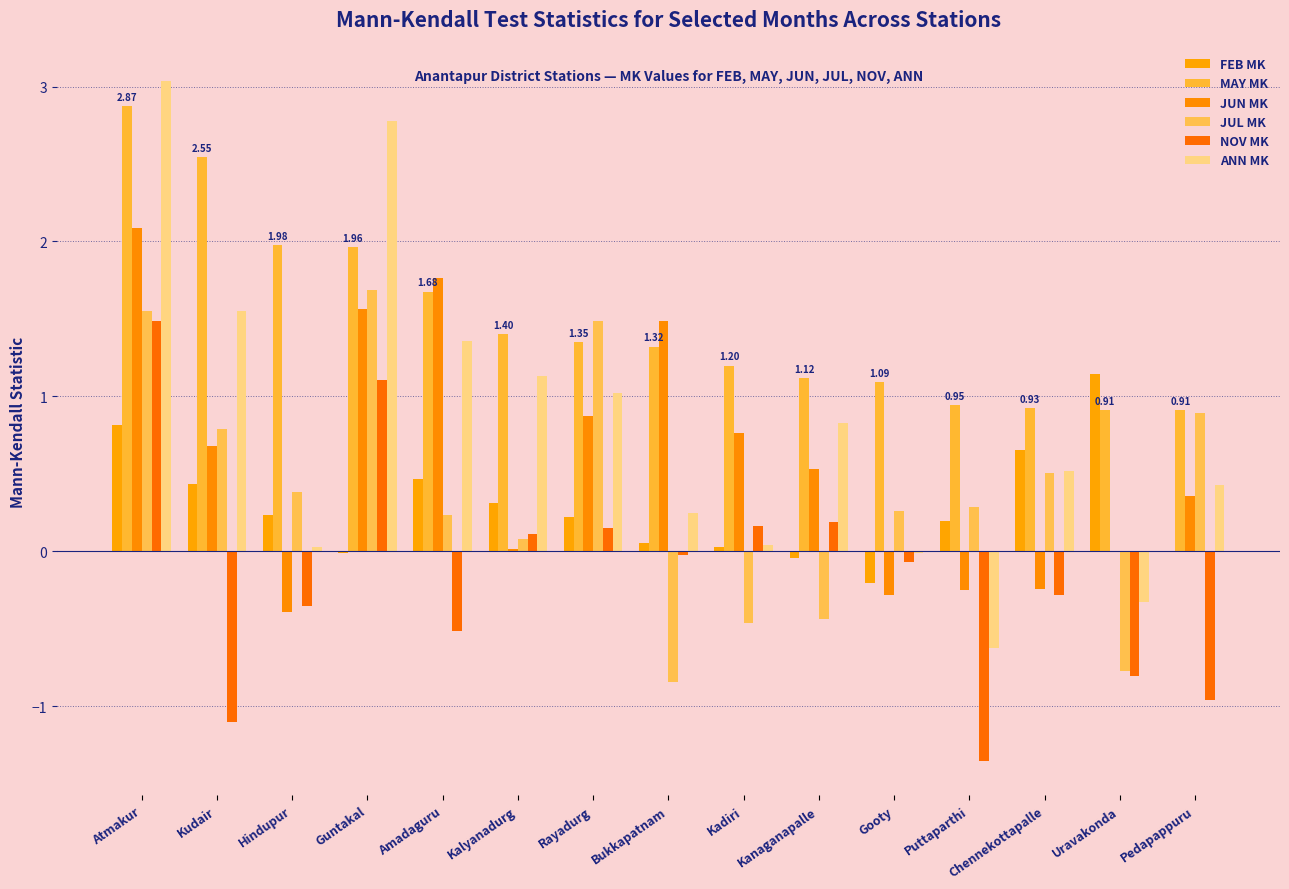

What is the spread (max minus min) of values at Kalyanadurg?

1.4